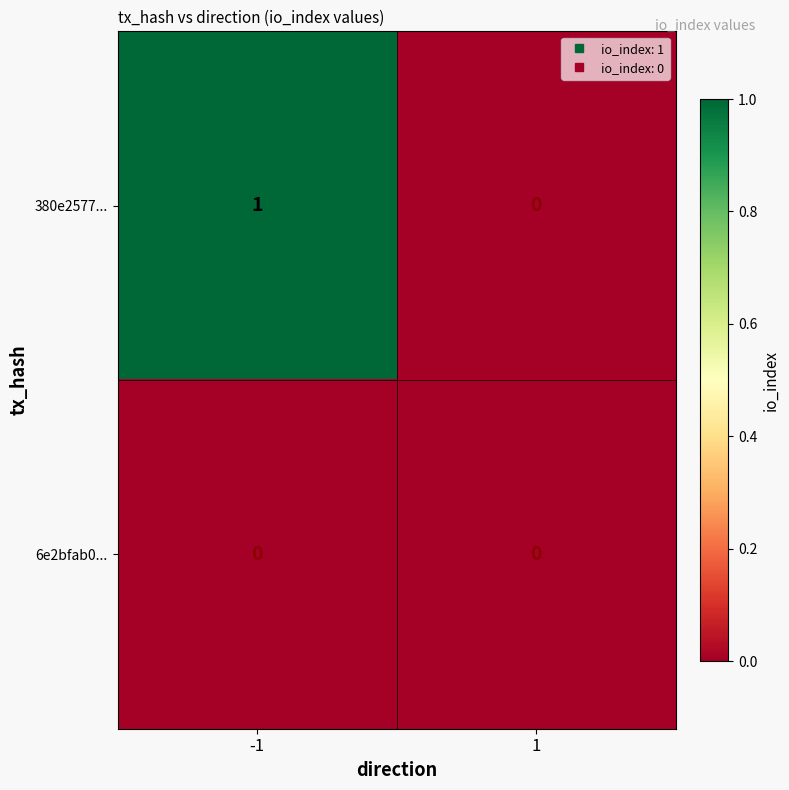

Which category has the highest value across all series?

-1